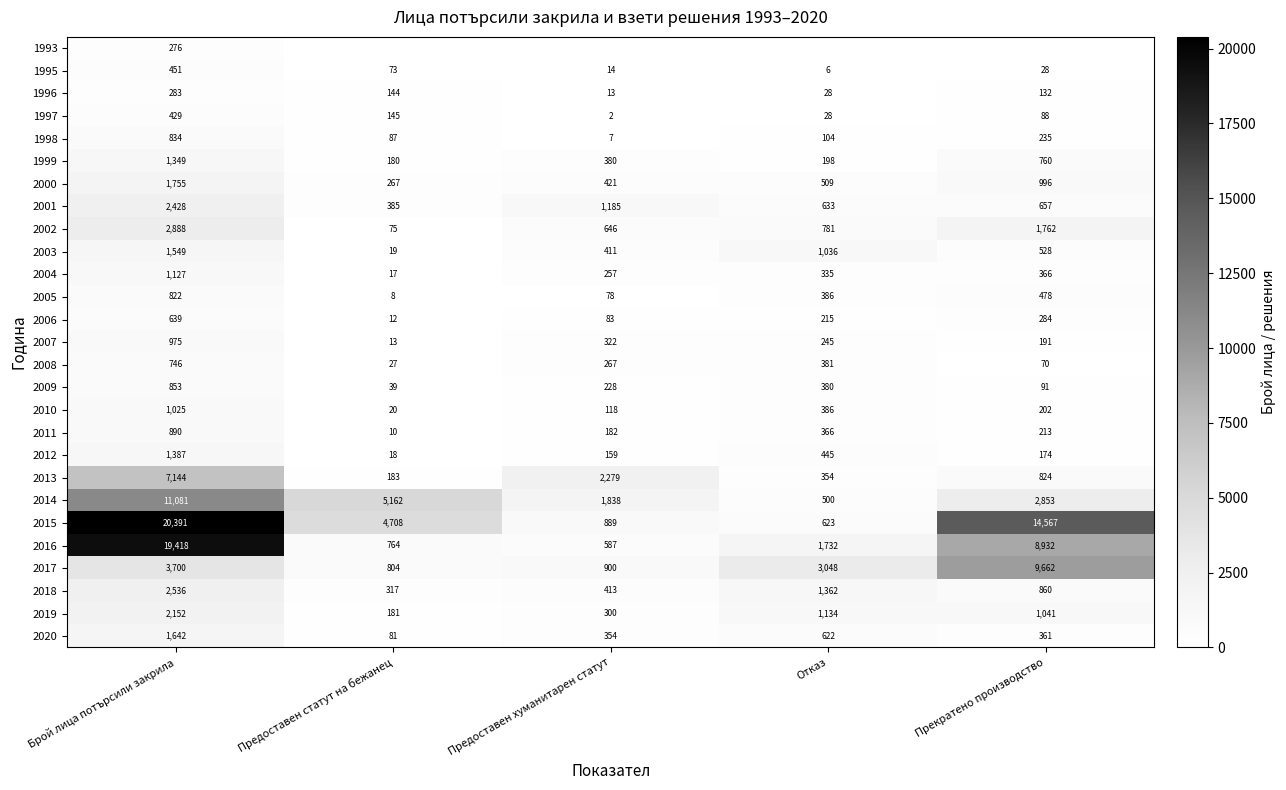

True or false: 2012 has a value of 18 at Предоставен статут на бежанец.

True